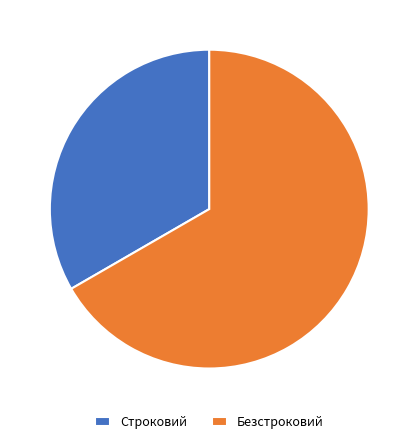

Combined, do Строковий and Безстроковий account for over 50%?

Yes